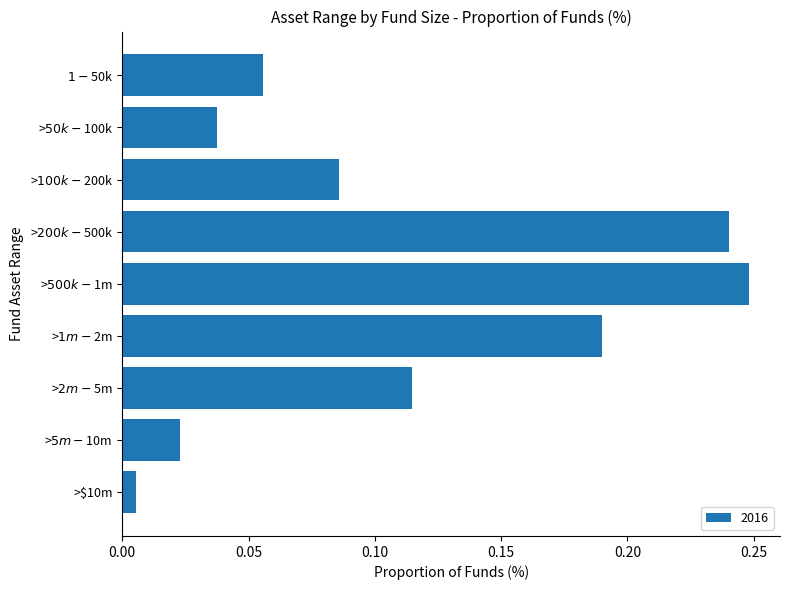

Which category has the lowest value across all series?

>$10m